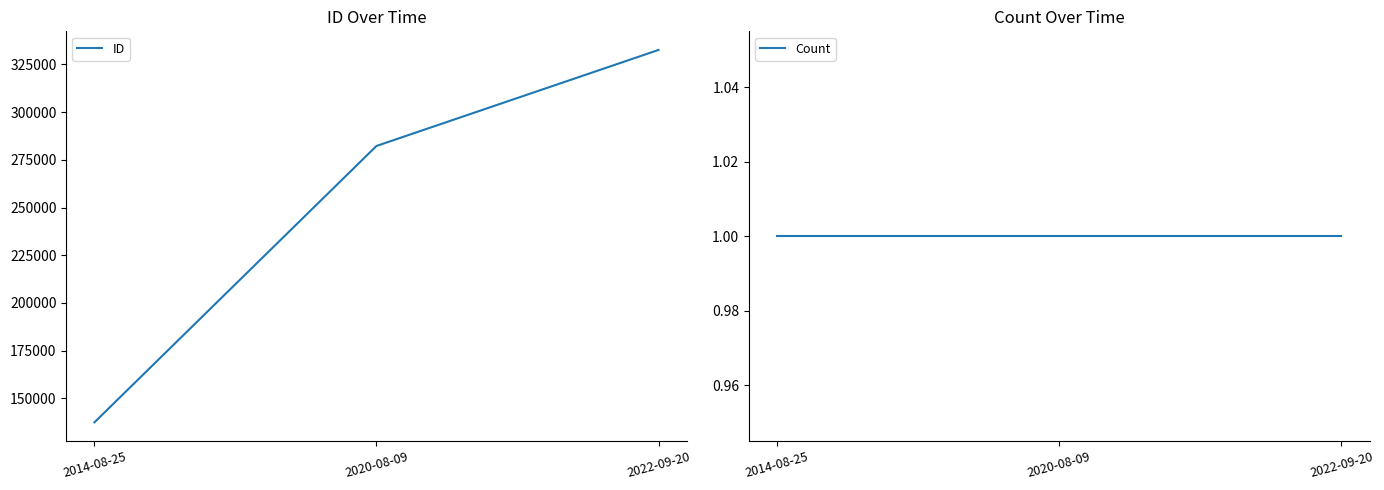

What position from the left is 2022-09-20?

3